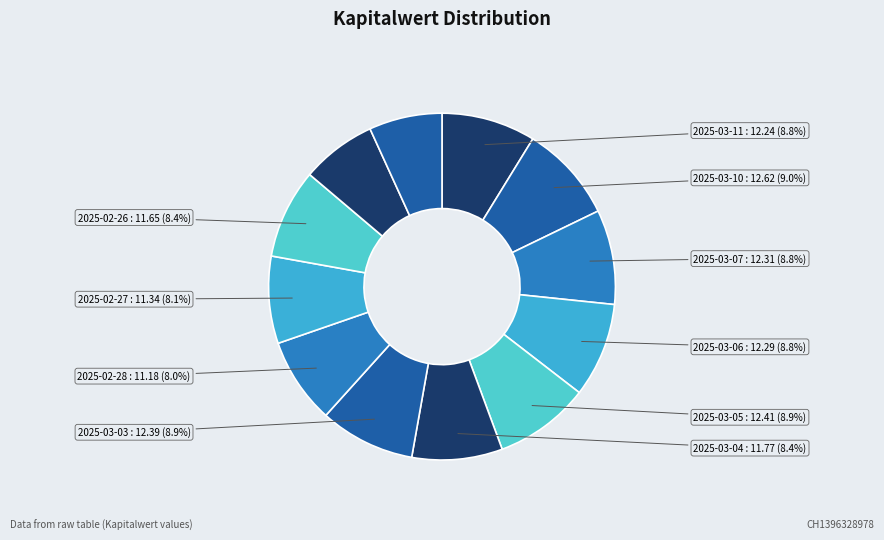

Count the number of slices in the pie.

12